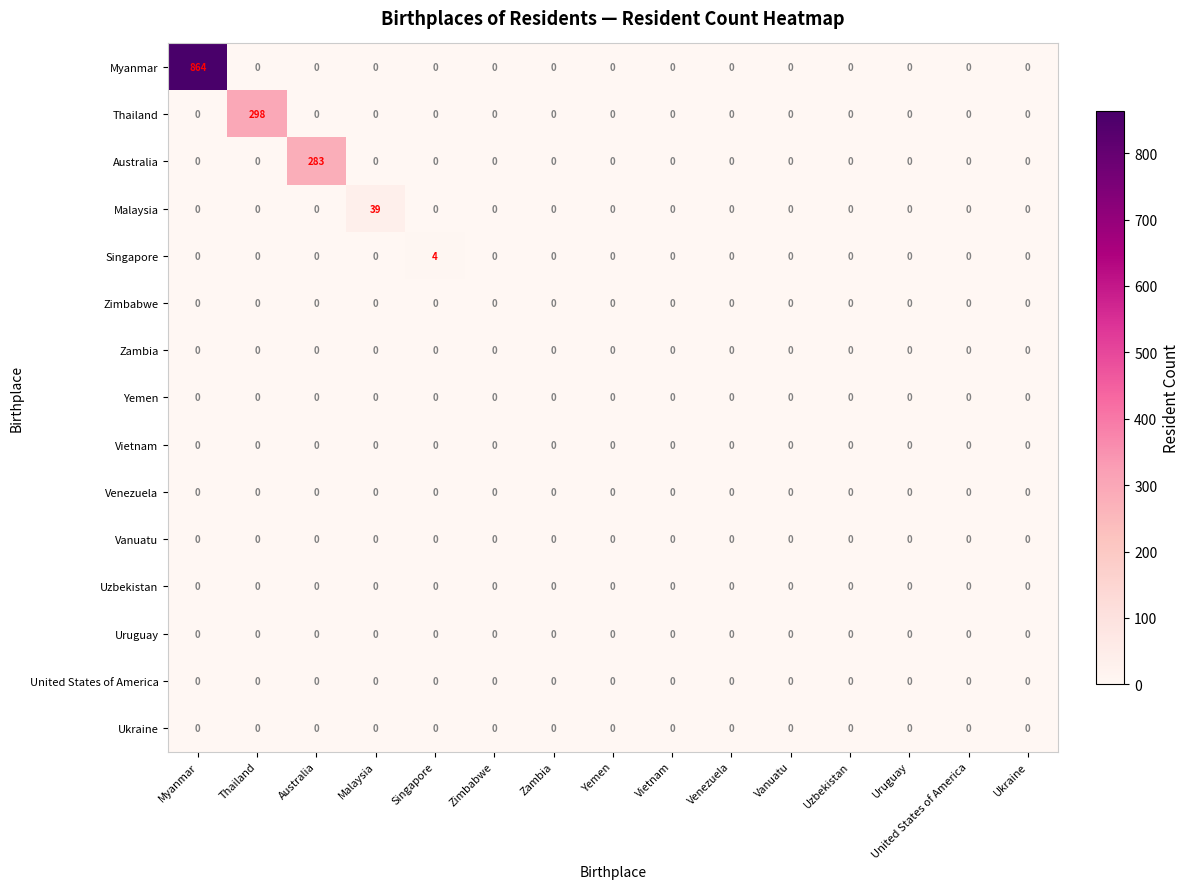

Which category has the highest value across all series?

Myanmar